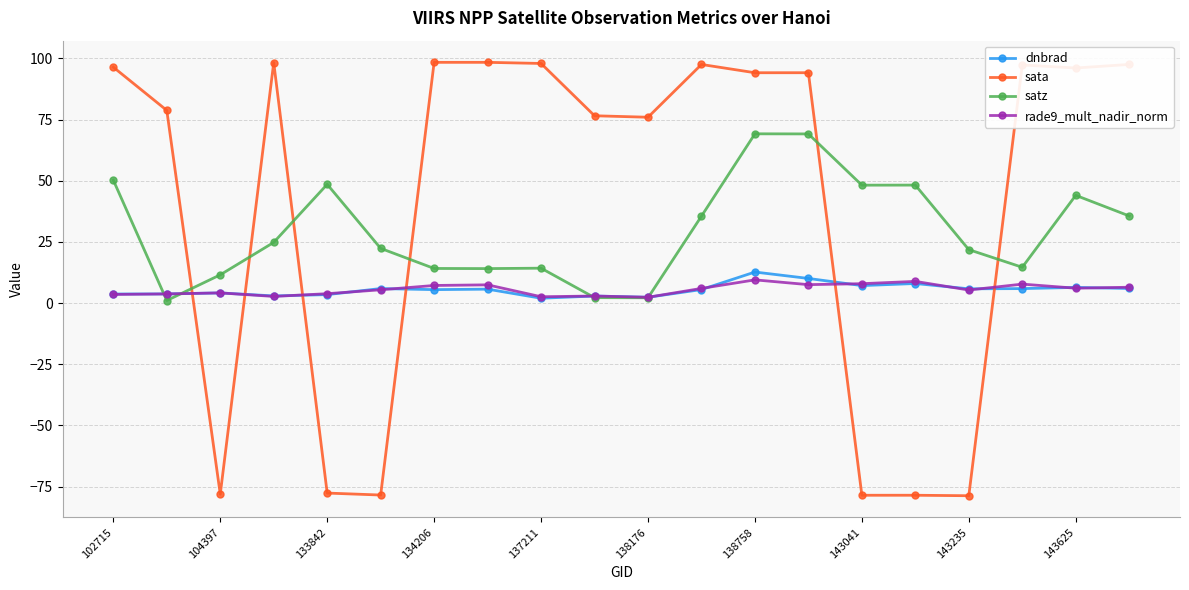

Which series has the widest spread of values?

sata